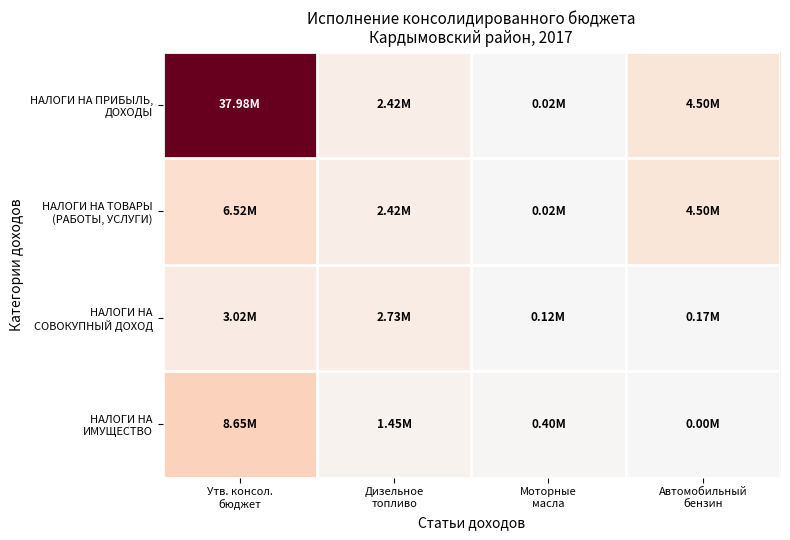

Which series has the largest total across all categories?

НАЛОГИ НА ПРИБЫЛЬ, ДОХОДЫ